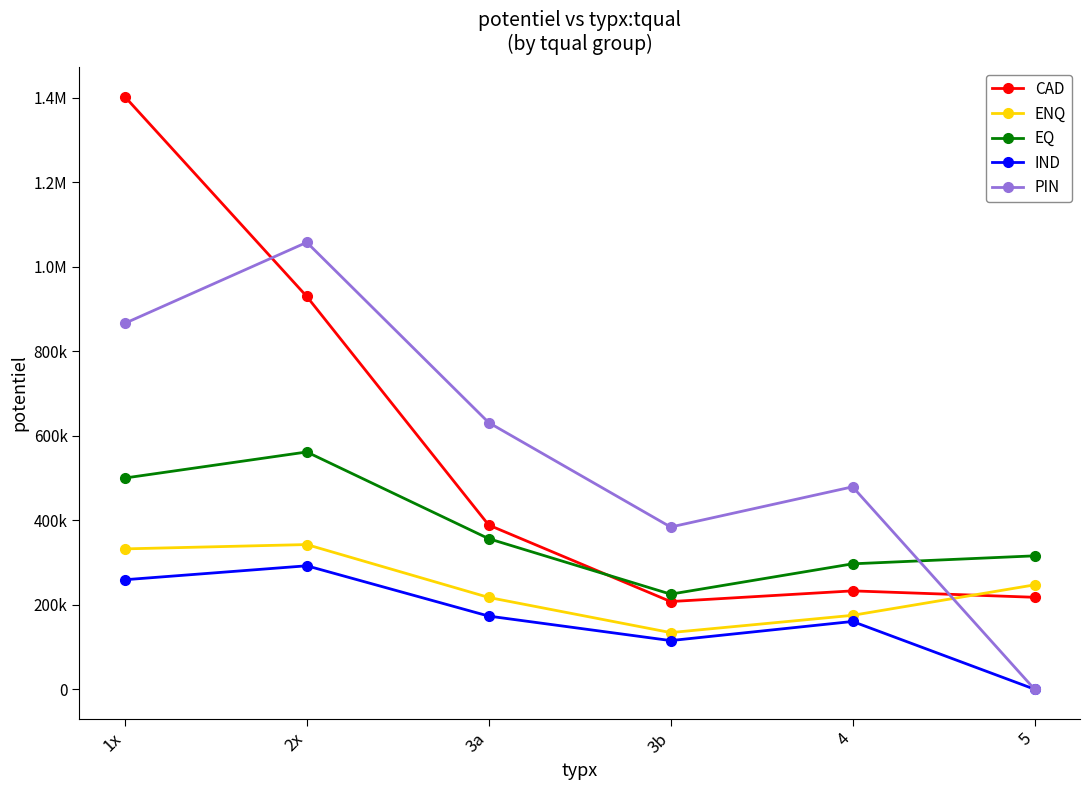

True or false: EQ has more than 2 points higher than both neighbors.

False